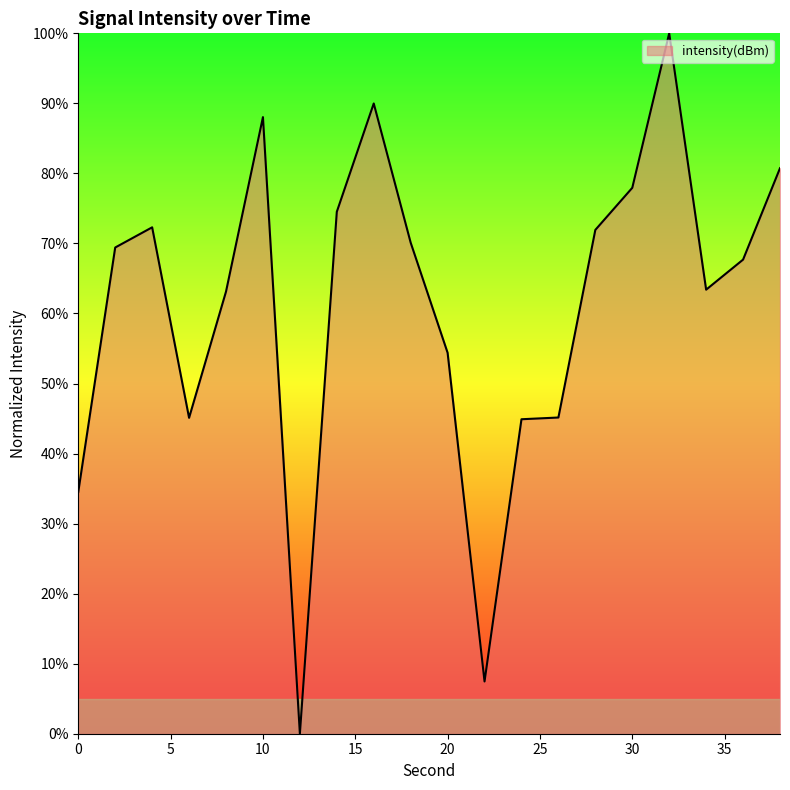

What is the maximum value shown in the chart?

100.0